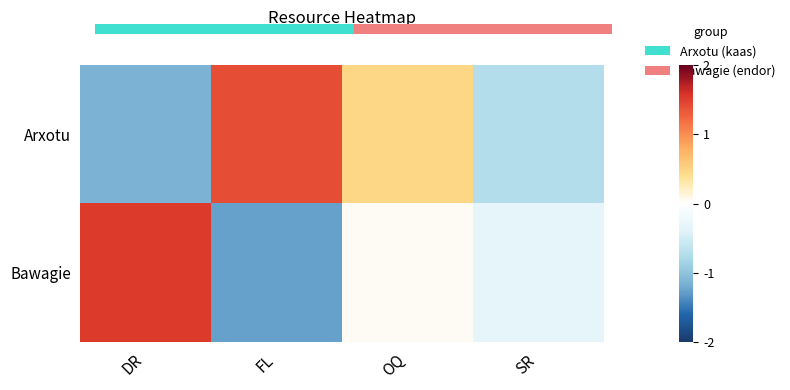

Rank the series at SR from lowest to highest value.

Arxotu, Bawagie